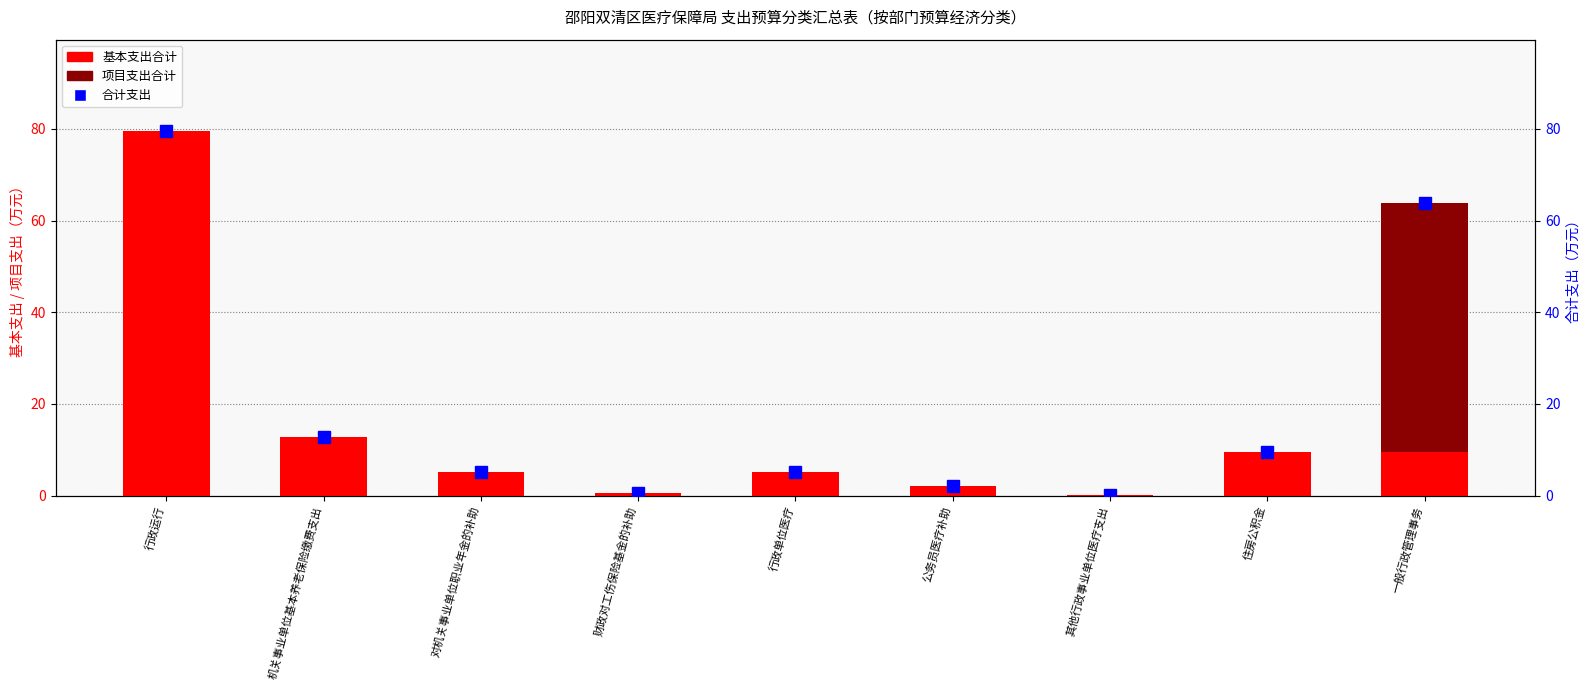

Which category has the lowest value in the 基本支出合计 series?

其他行政事业单位医疗支出